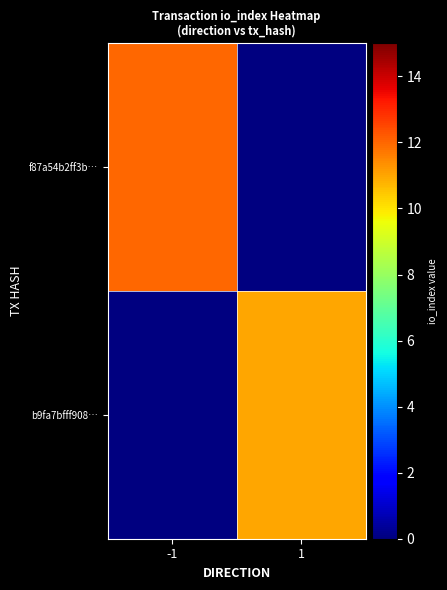

Which category has the highest value across all series?

-1